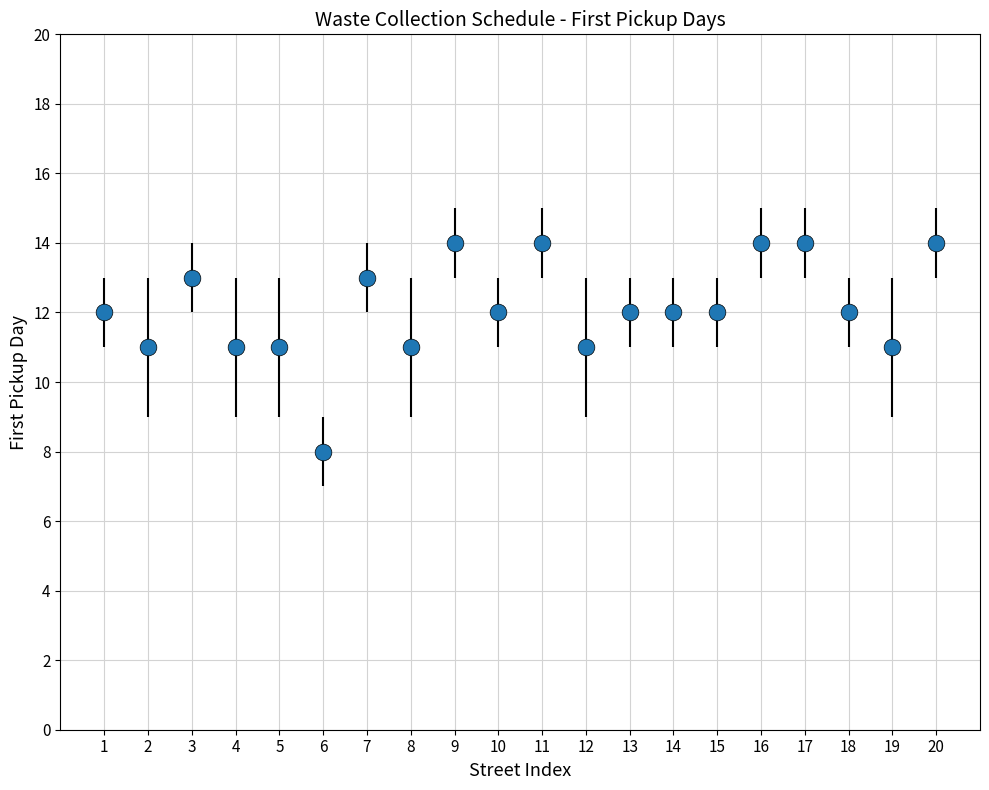

What is the value of the 19th point from the left?

11